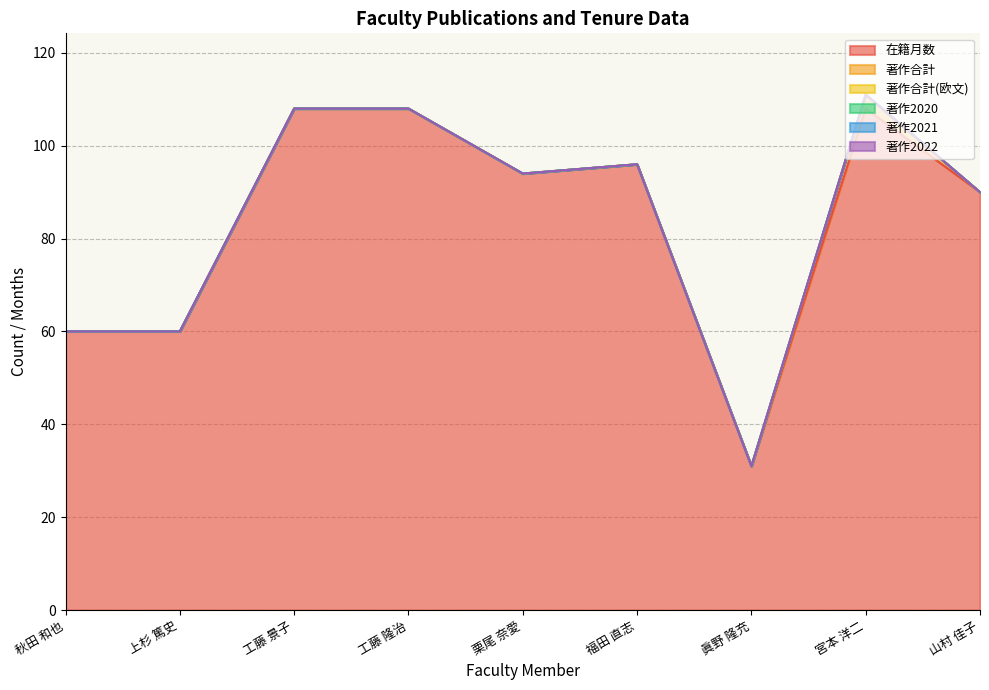

What is the difference between the maximum and second lowest values in the 在籍月数 series?

48